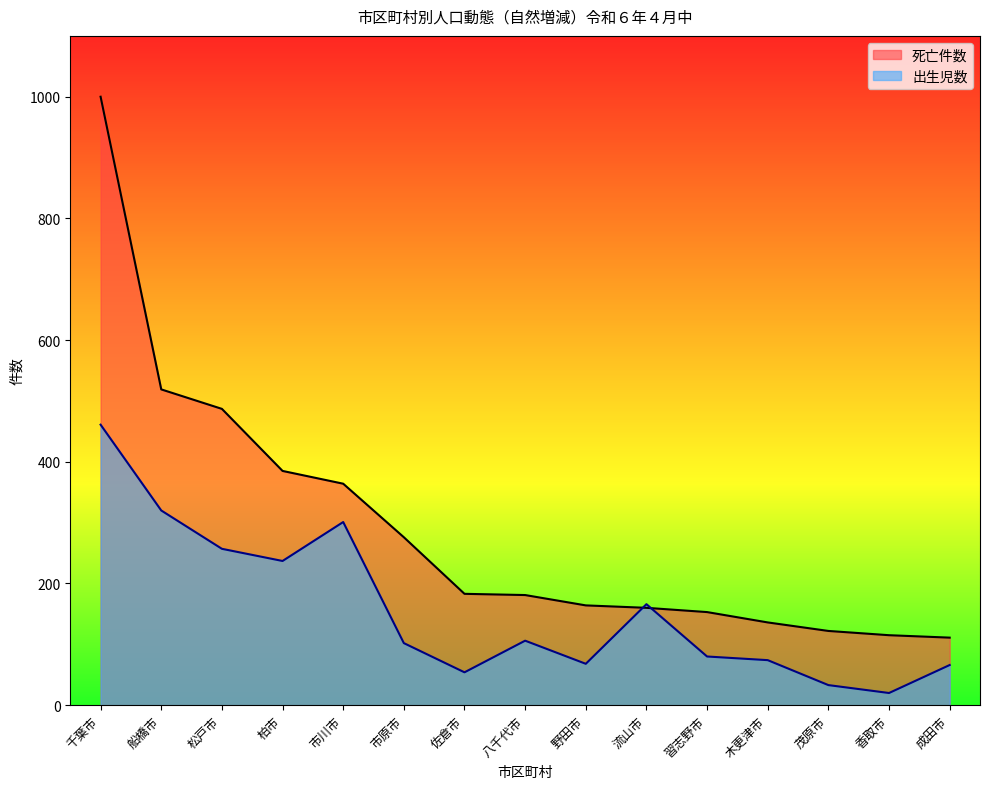

List the series in order of their peak value, lowest first.

出生児数, 死亡件数